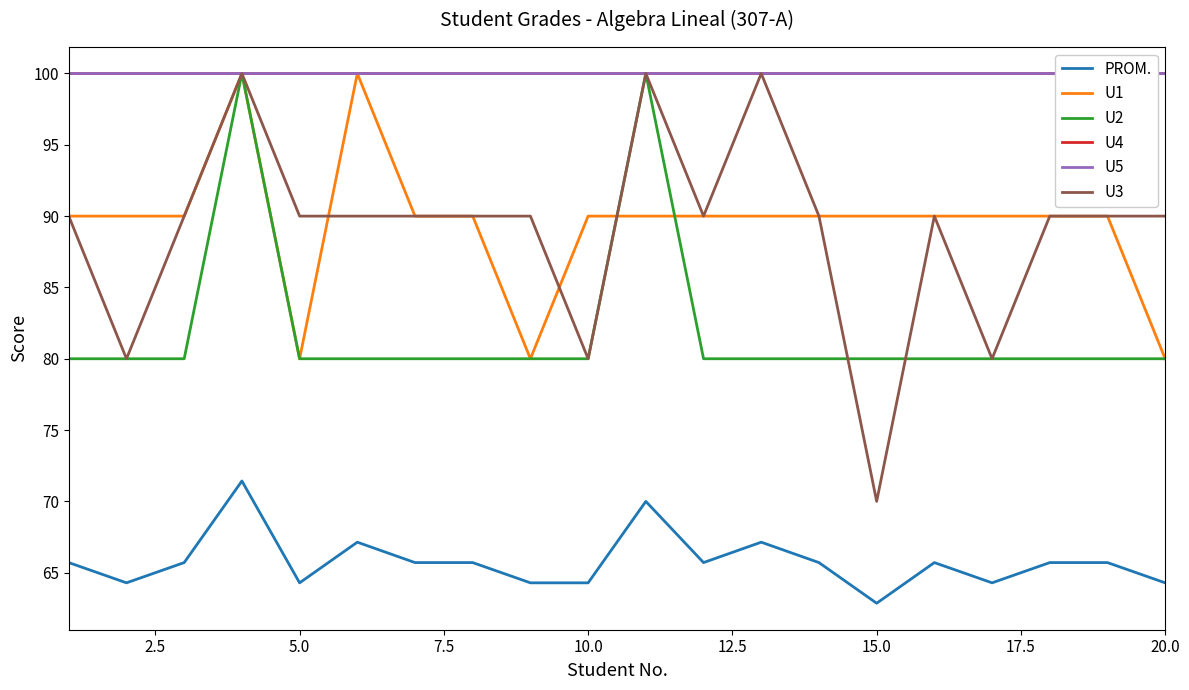

True or false: U1 and PROM. cross at least once.

False